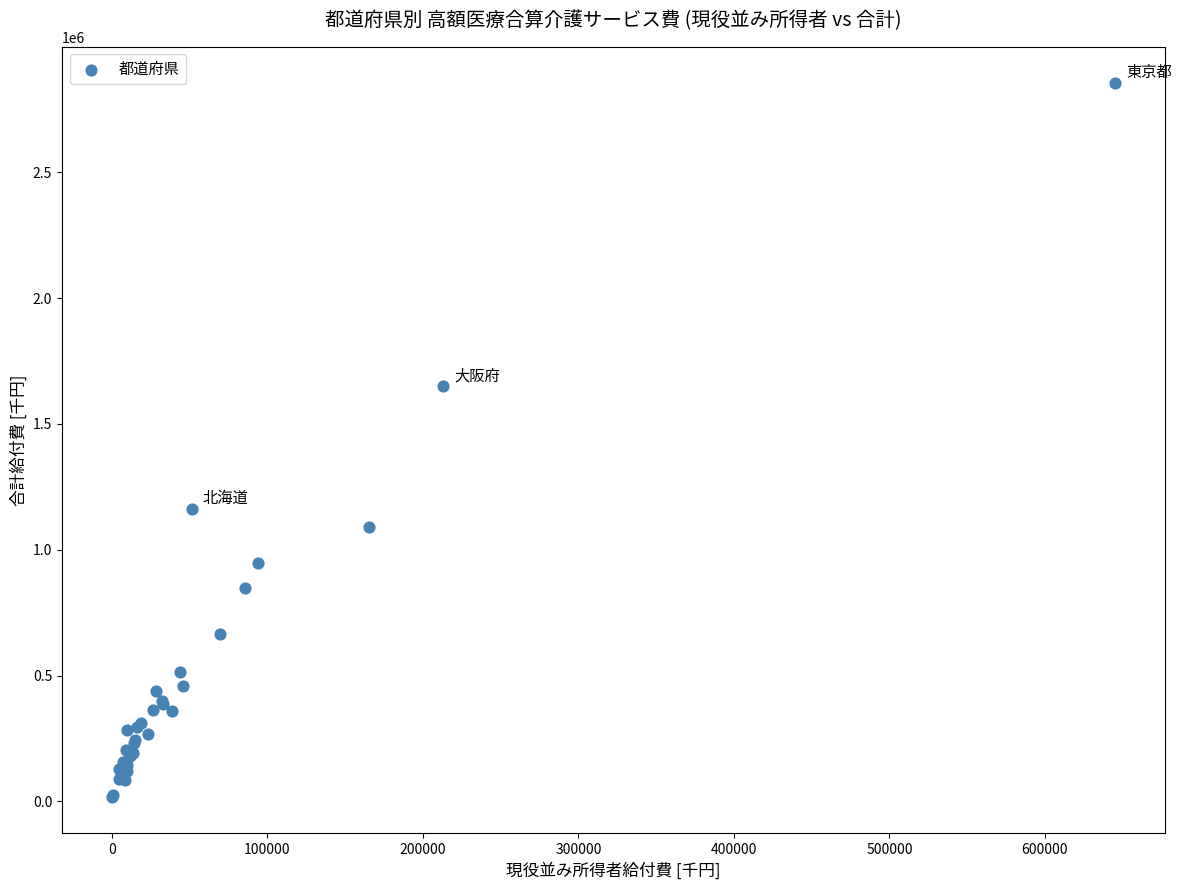

What Y value in the scatter plot is closest to 1436336?

1651715.2